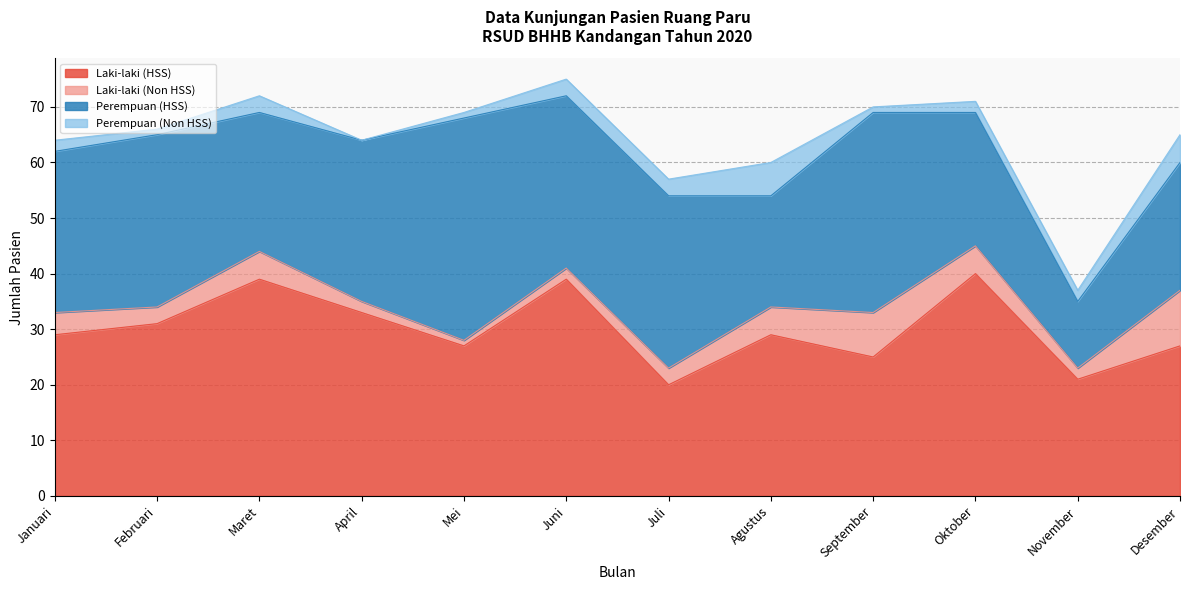

What is the sum of the Laki-laki (HSS) values at Agustus and Januari?

58